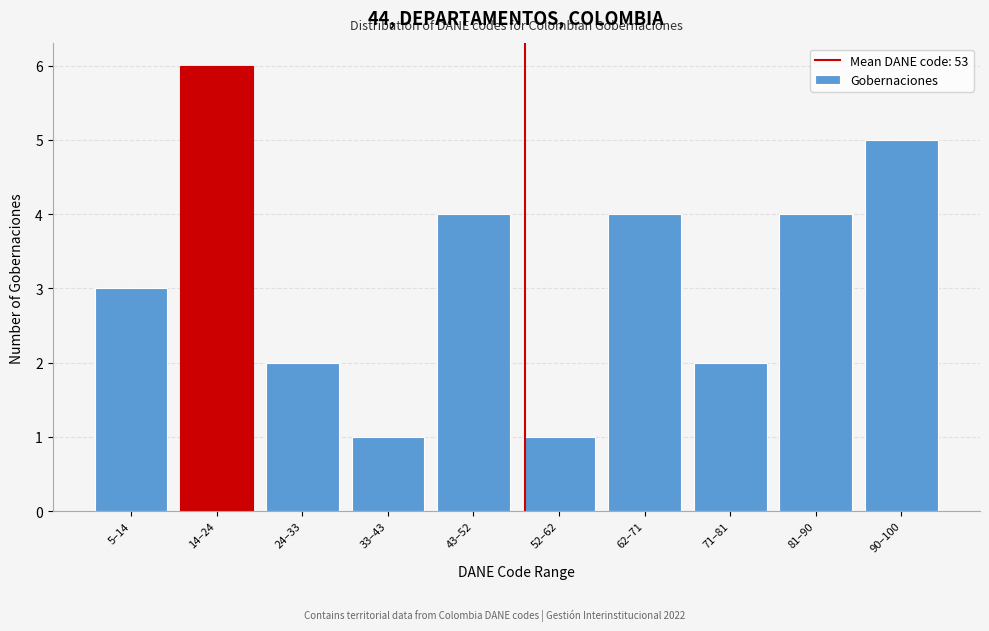

Reading right to left, transcribe all the data shown in this chart.

5	4	2	4	1	4	1	2	6	3